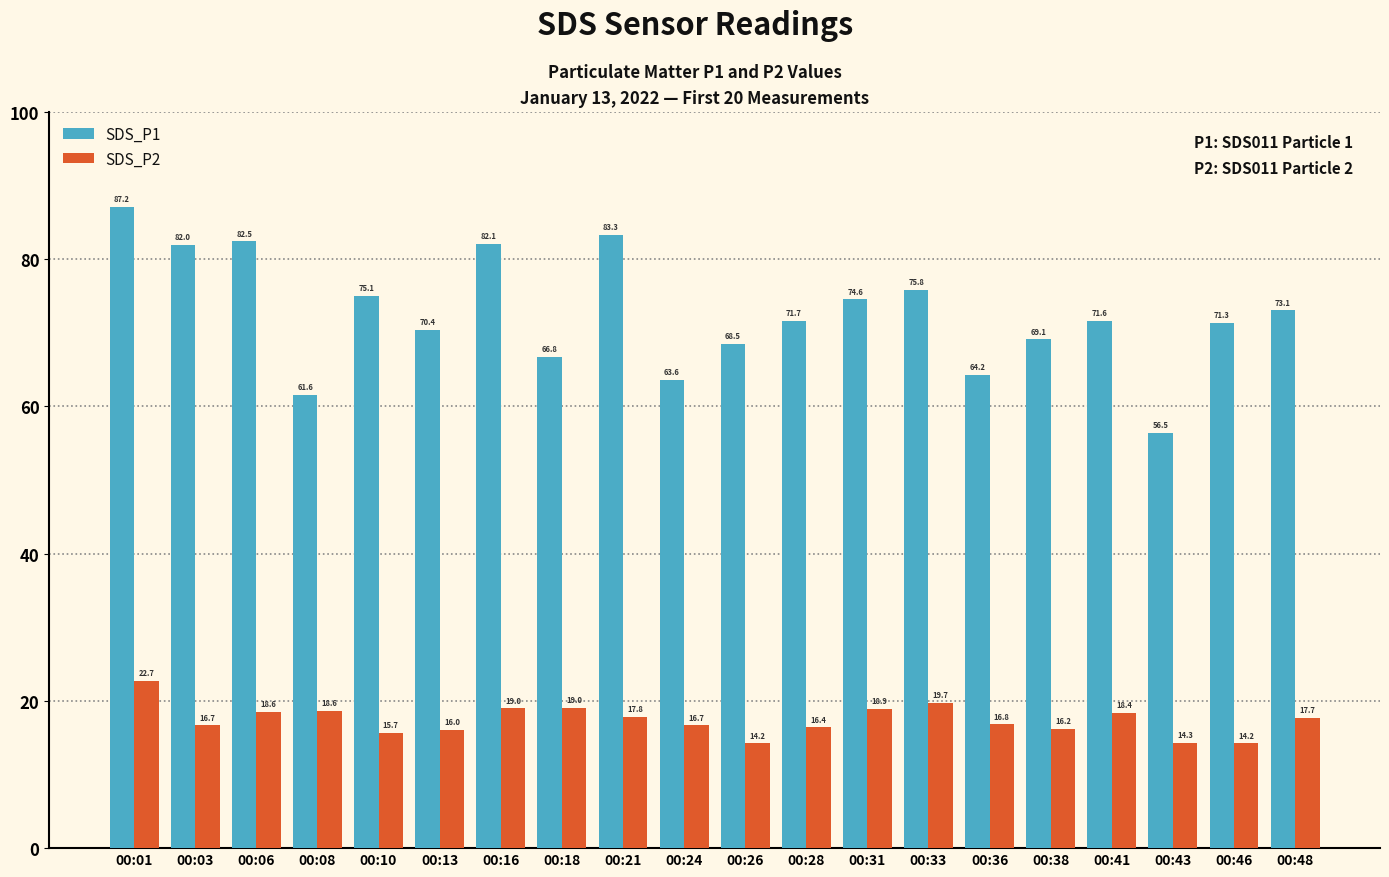

What are all the series names shown in the legend?

SDS_P1, SDS_P2